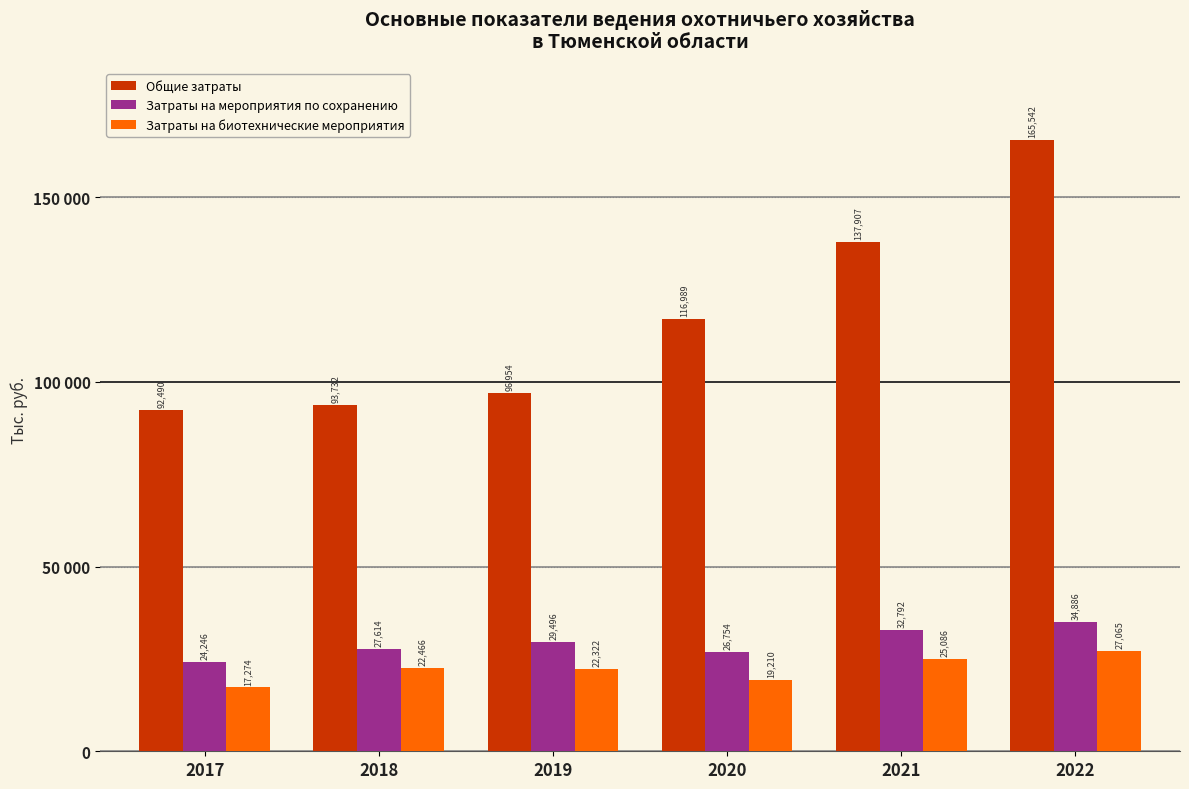

What is the greatest value displayed?

165542.0